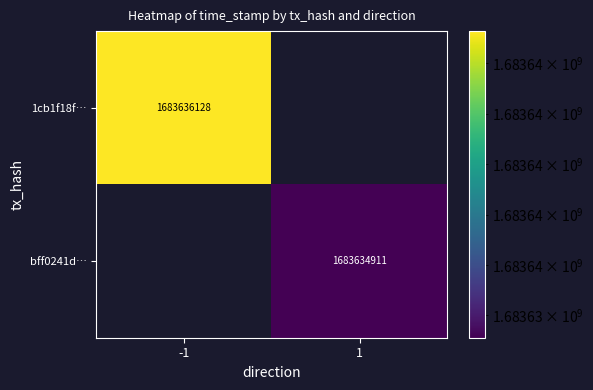

The value of 1cb1f18f… at -1 is 432062122. True or false?

False